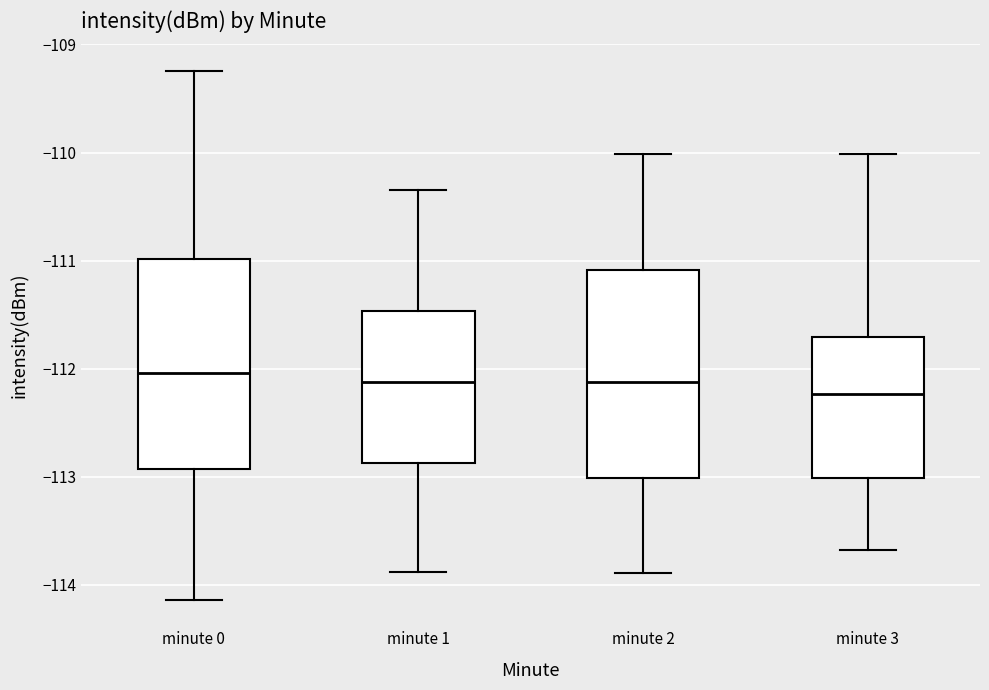

Reading left to right, read every box against the y-axis: the position of its median line, the range the box covers, and the ends of its whiskers. The values are not printed on the chart, so give them approximately, as read against the axis.

minute 0: median -112.0, box -112.9 to -111.0, whiskers -114.1 to -109.2
minute 1: median -112.1, box -112.9 to -111.5, whiskers -113.9 to -110.3
minute 2: median -112.1, box -113.0 to -111.1, whiskers -113.9 to -110.0
minute 3: median -112.2, box -113.0 to -111.7, whiskers -113.7 to -110.0